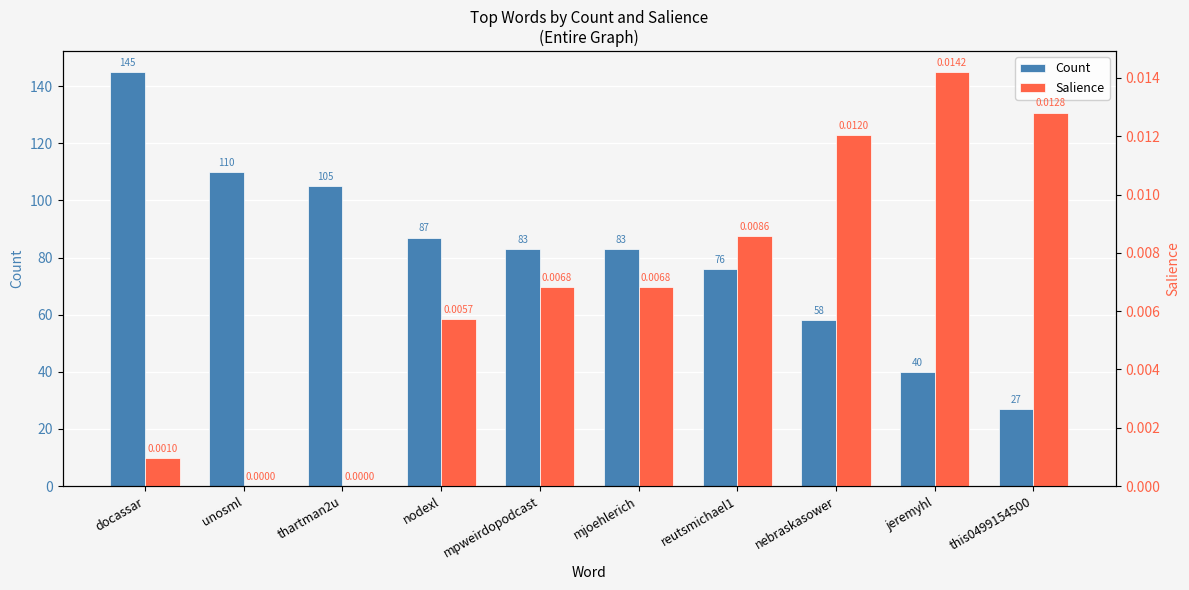

Is the value of Salience at nebraskasower greater than the value of Count at thartman2u?

No